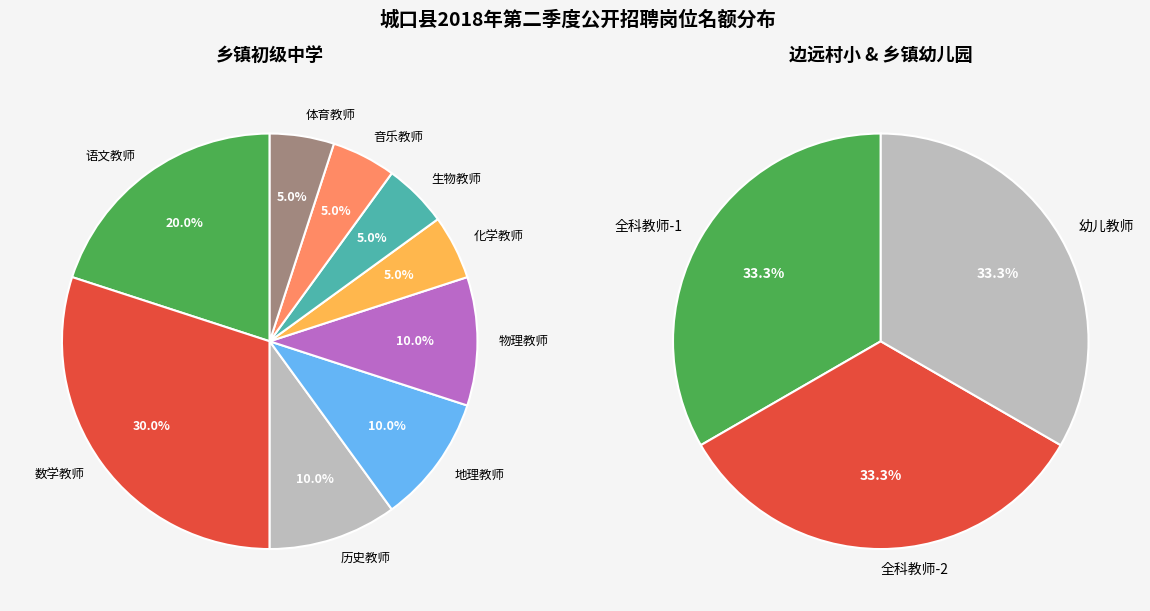

Count the number of slices in the pie.

12